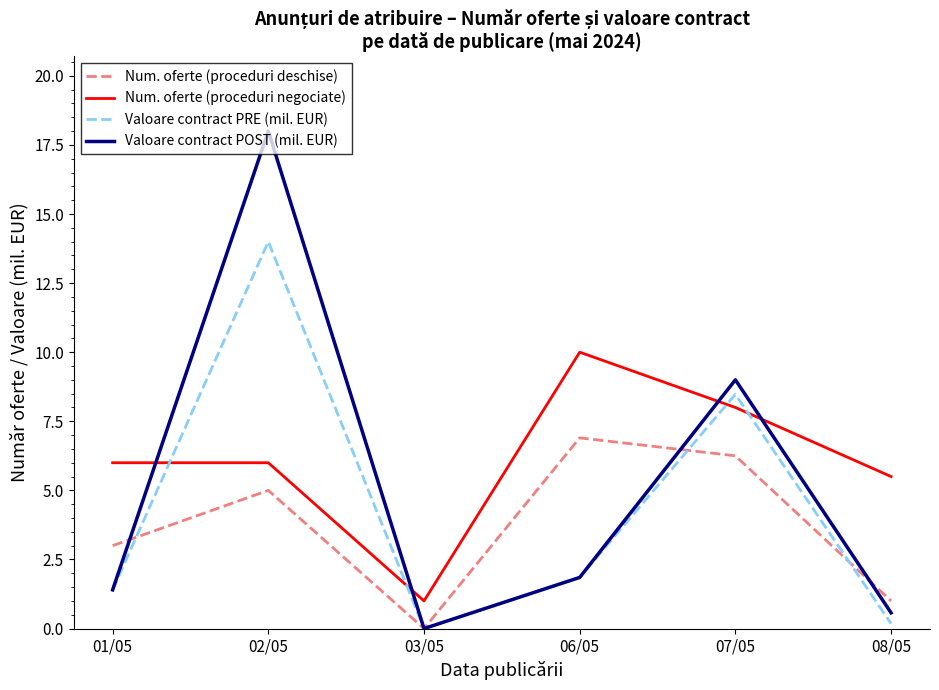

Which series has the widest spread of values?

Valoare contract POST (mil. EUR)